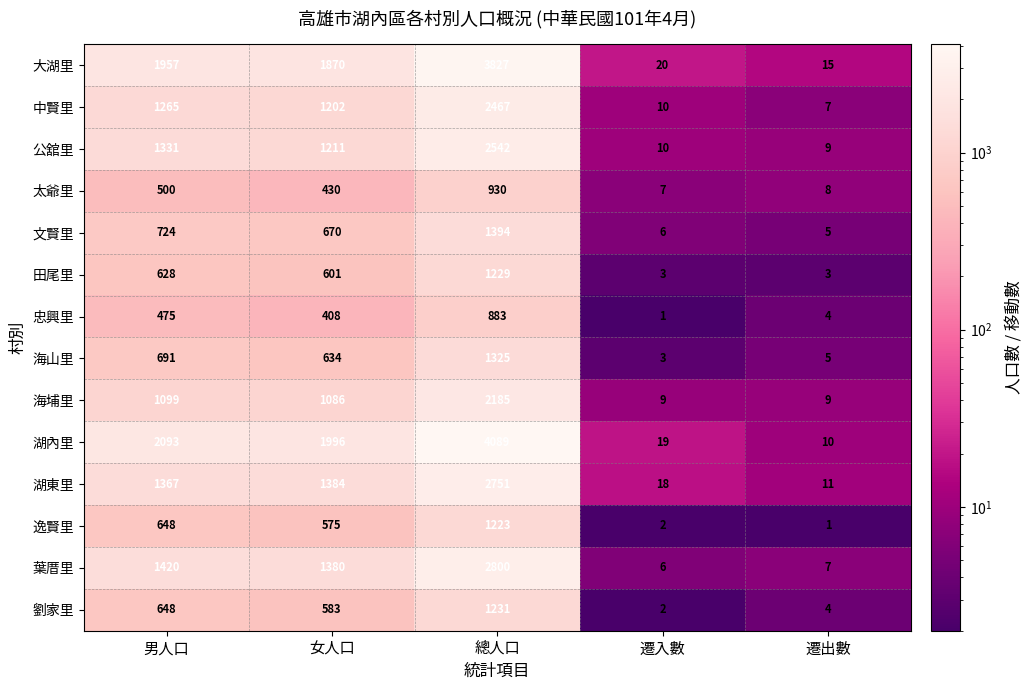

How many series are shown in this chart?

14